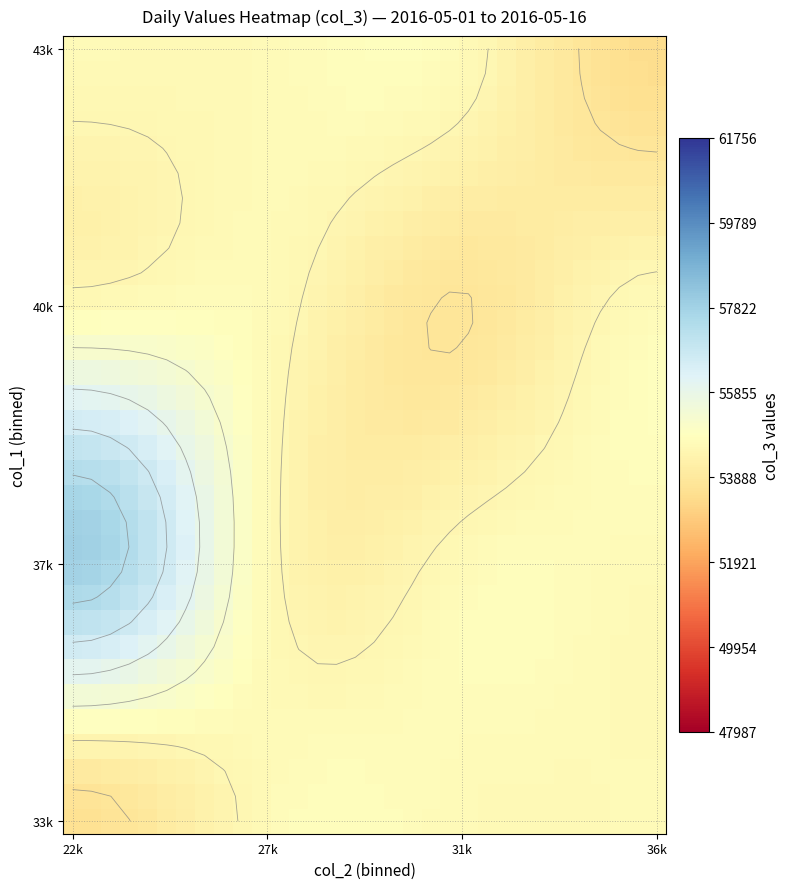

Count the number of data series in this chart.

32